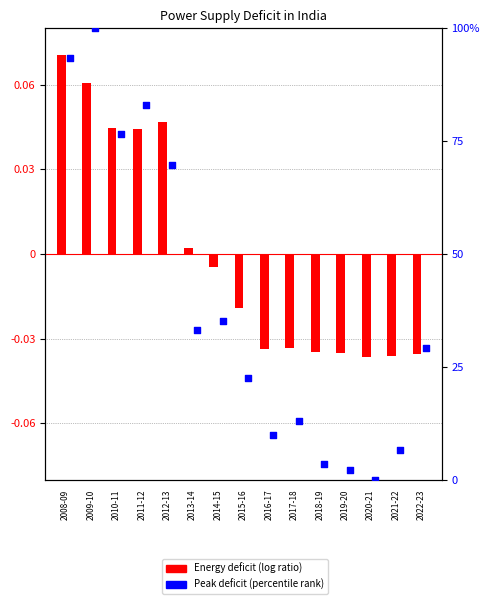

At which category is the sum across all series the highest?

2009-10